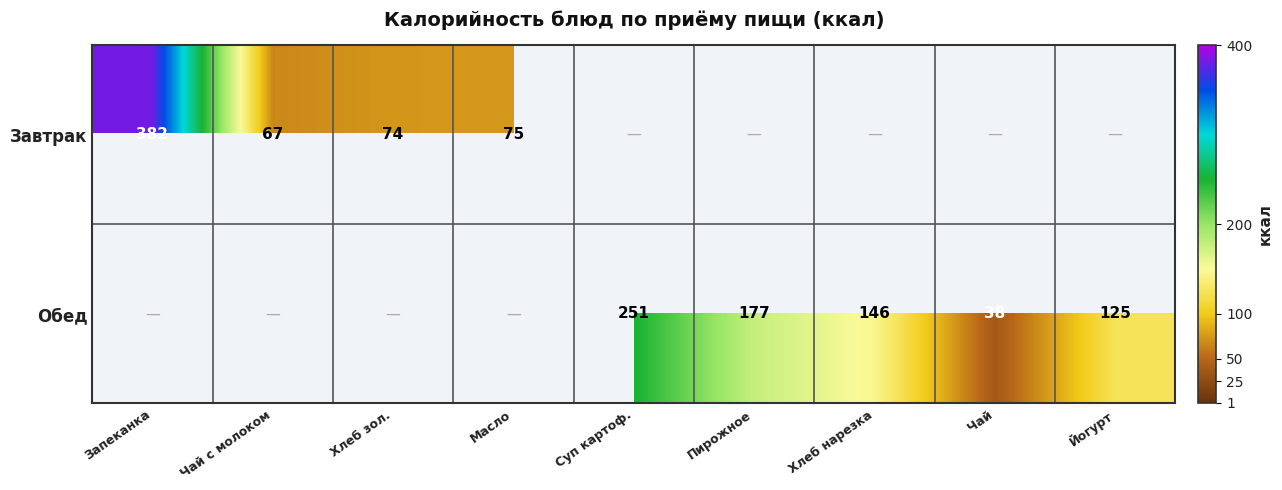

Is the value of Завтрак at Запеканка greater than the value of Обед at Суп картоф.?

Yes